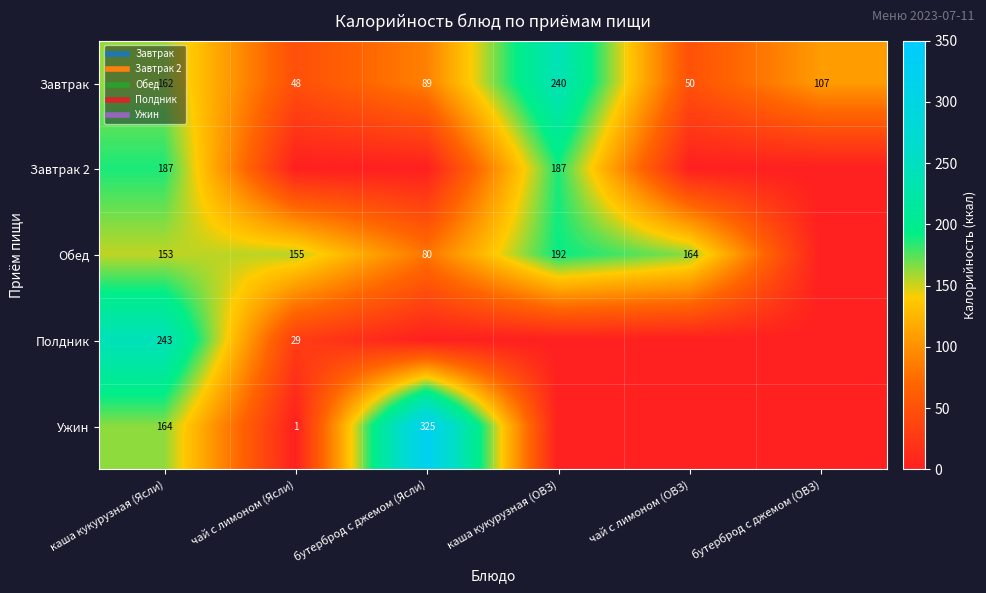

What value does the Полдник series have at каша кукурузная (Ясли)?

242.9